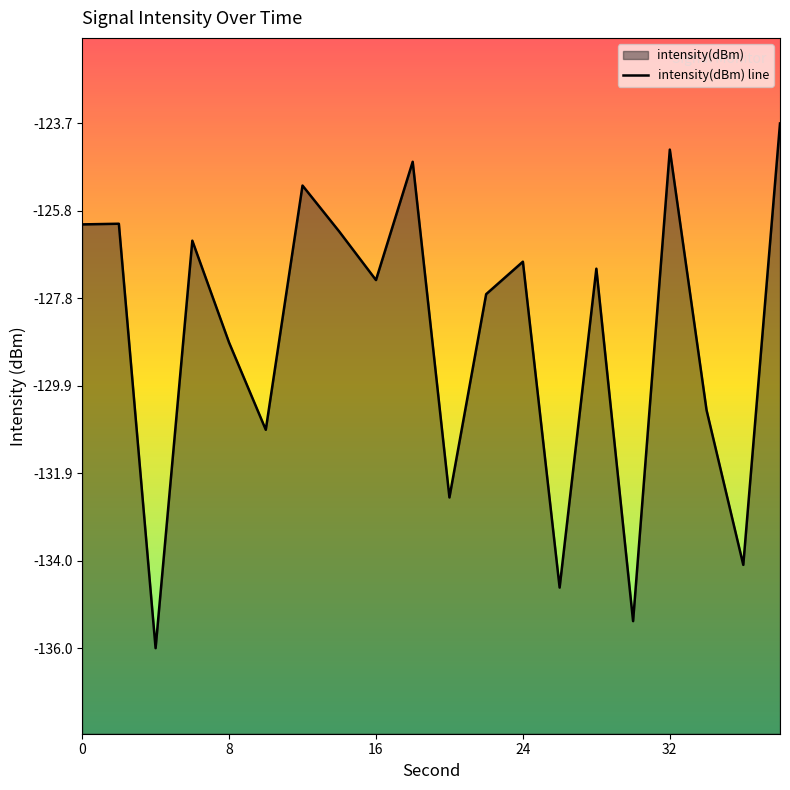

Where is the first local maximum?

2